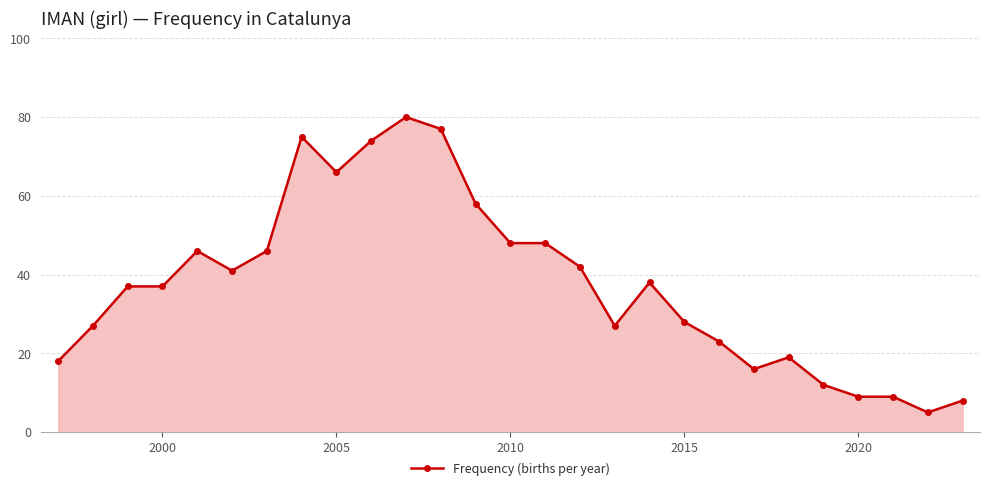

What is the smallest value displayed?

5